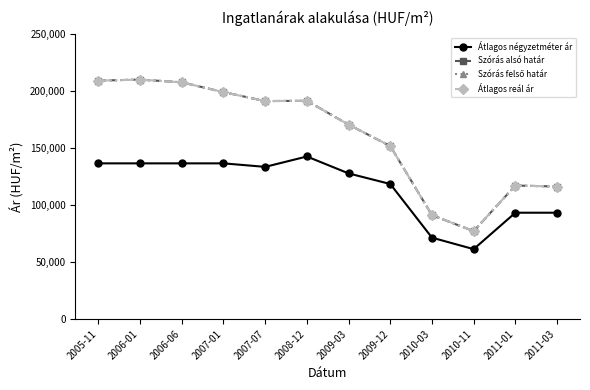

Which series has the largest total across all categories?

Szórás alsó határ